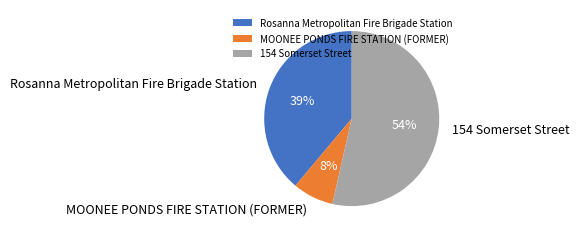

How many slices are in this pie chart?

3